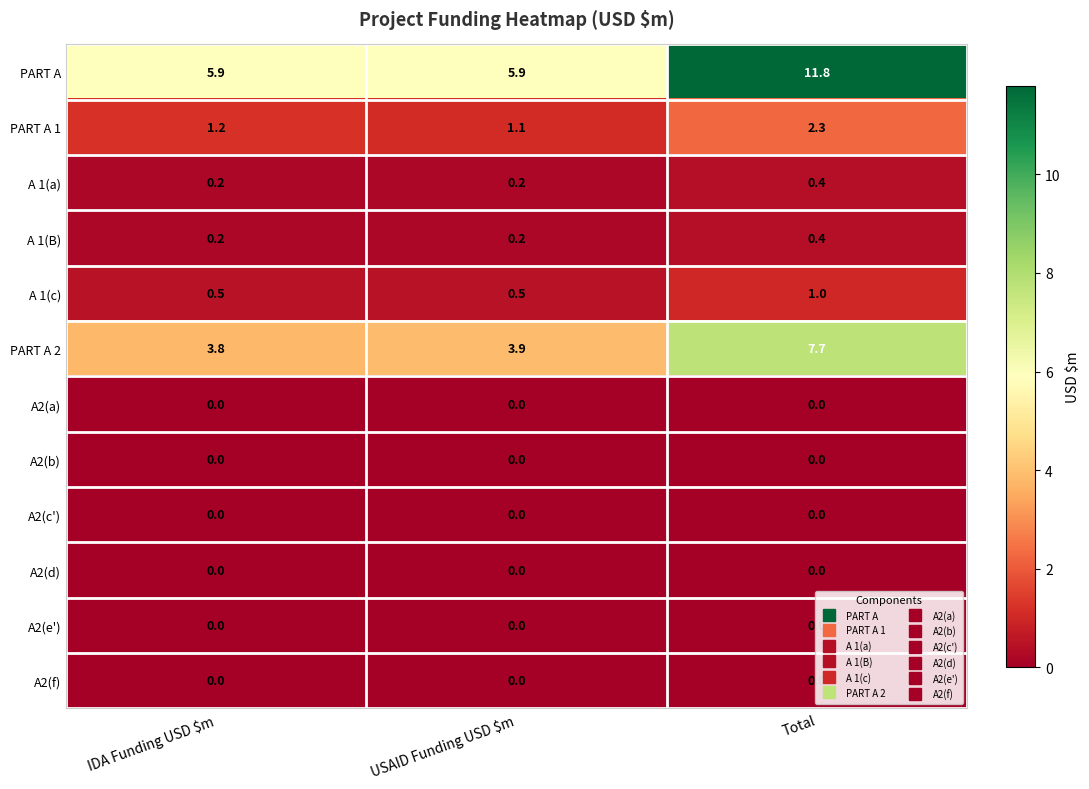

What is the difference between the highest and lowest values at USAID Funding USD $m?

5.9